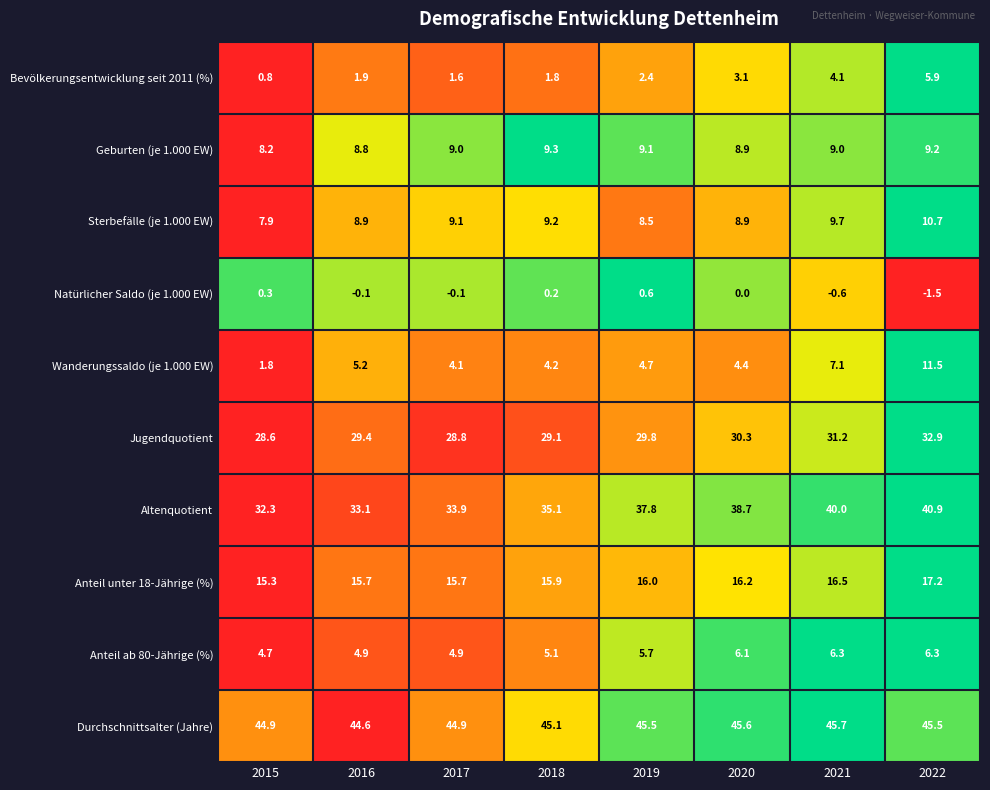

What is the total value across all series at 2018?

155.0